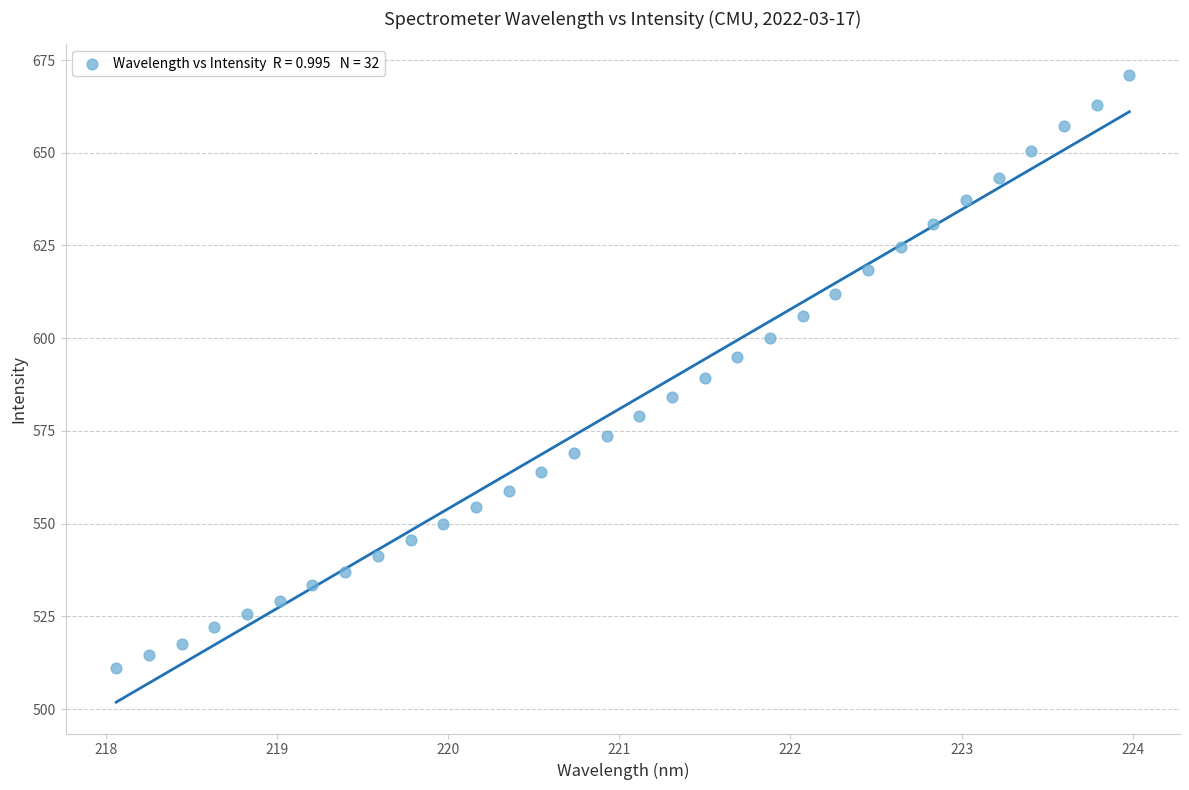

What is the range of Y values (max minus min)?

159.8